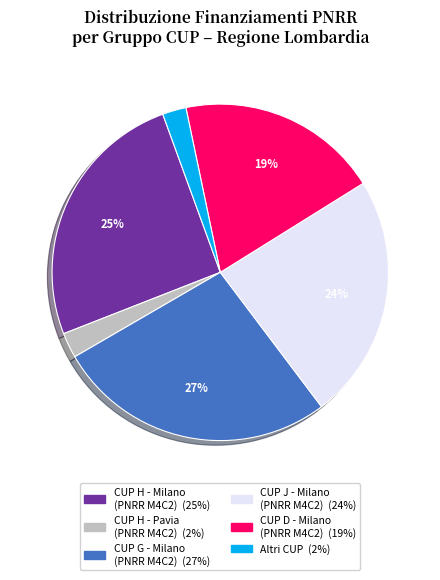

Is there a majority slice in this chart?

No